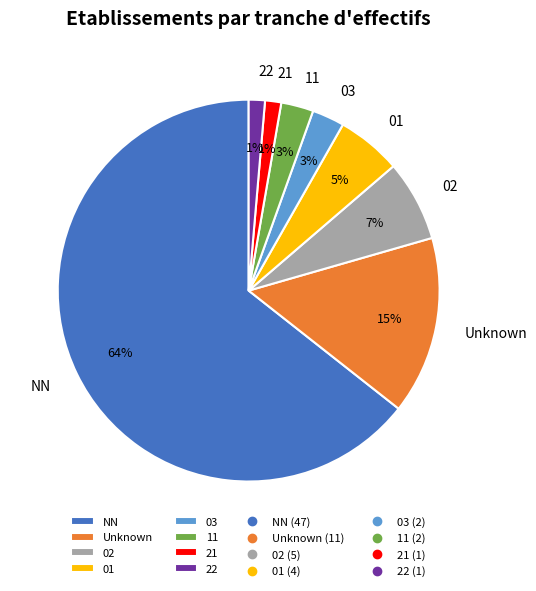

The NN slice represents 64% of the pie. True or false?

True